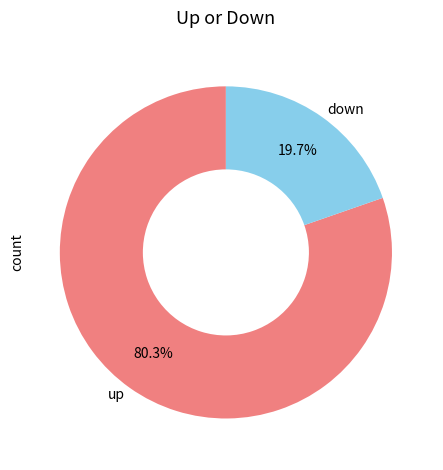

To the nearest percent, what percentage of the pie is down?

20%